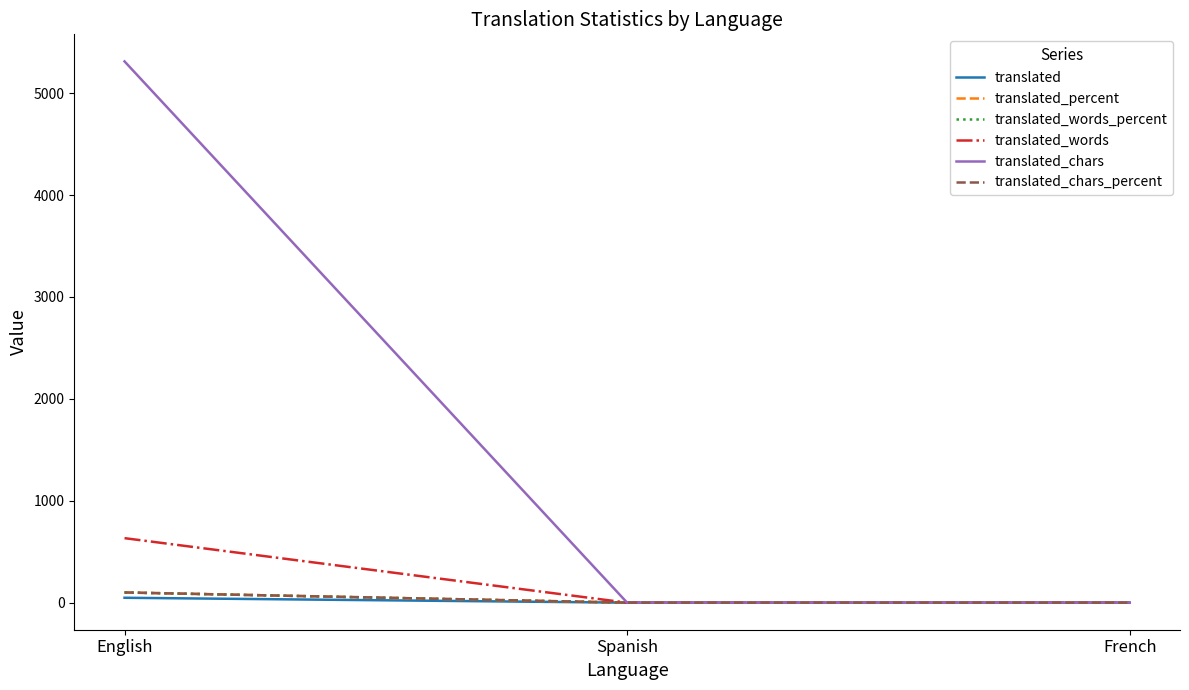

Is this an area chart (filled region under the line)?

No